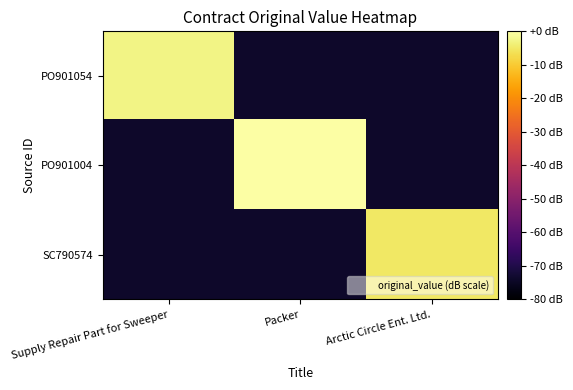

Reading left to right, what are all the values shown in this chart?

PO901054: Supply Repair Part for Sweeper=-2.7	Packer=-73.8	Arctic Circle Ent. Ltd.=-73.8
PO901004: Supply Repair Part for Sweeper=-73.8	Packer=0.0	Arctic Circle Ent. Ltd.=-73.8
SC790574: Supply Repair Part for Sweeper=-73.8	Packer=-73.8	Arctic Circle Ent. Ltd.=-5.2